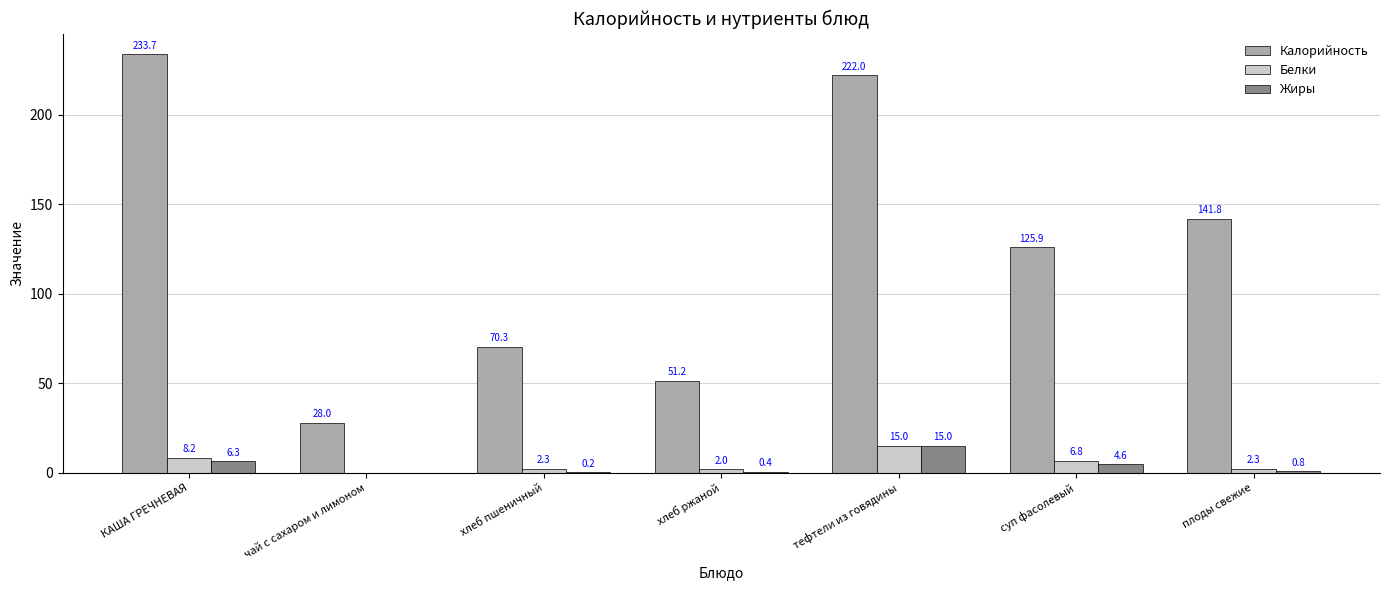

Is it true that Жиры equals 4.6 at суп фасолевый?

True